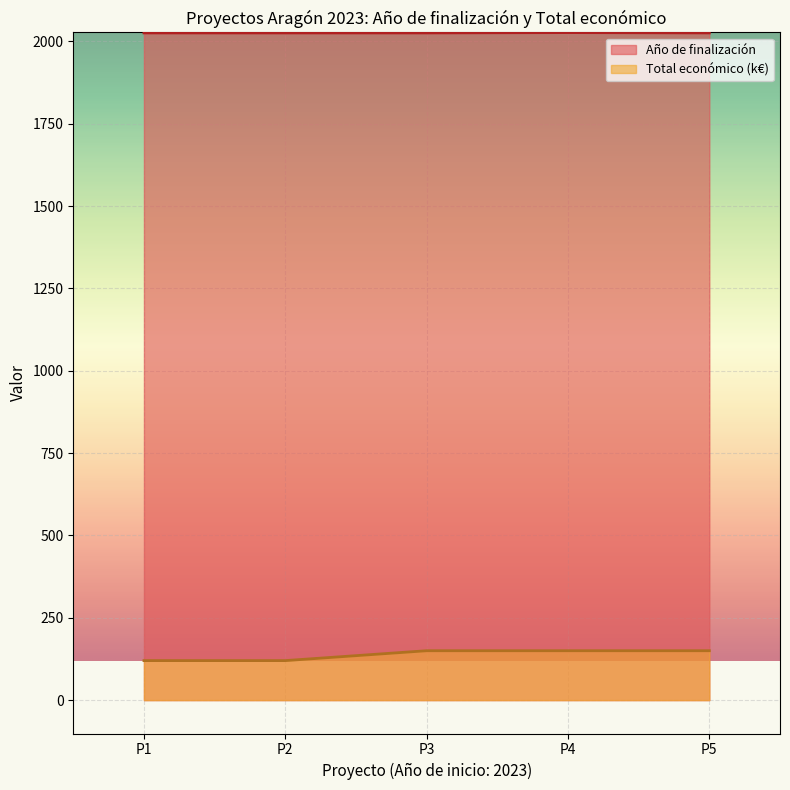

The value of Año de finalización at P1 is 1342. True or false?

False